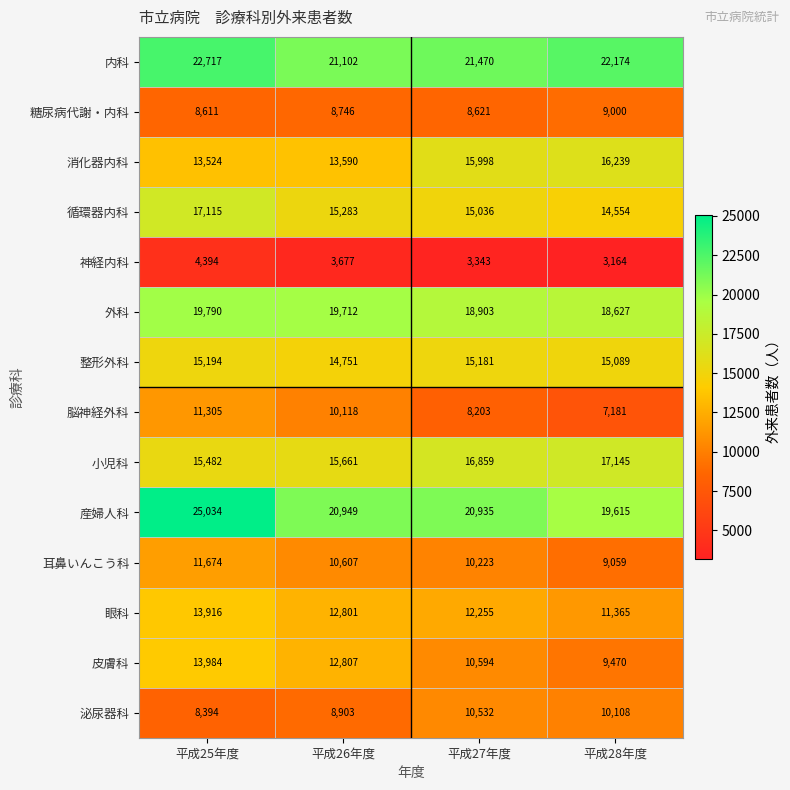

How many categories are shown in the chart?

4